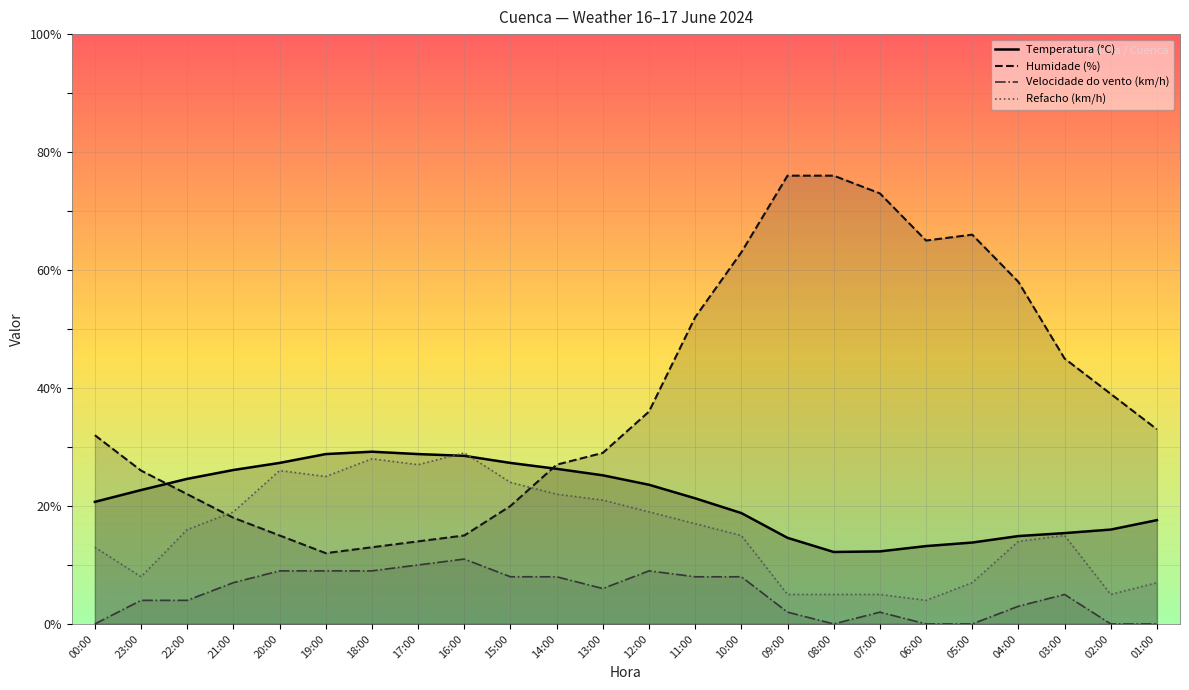

What is the label of the 4th point from the left?

21:00